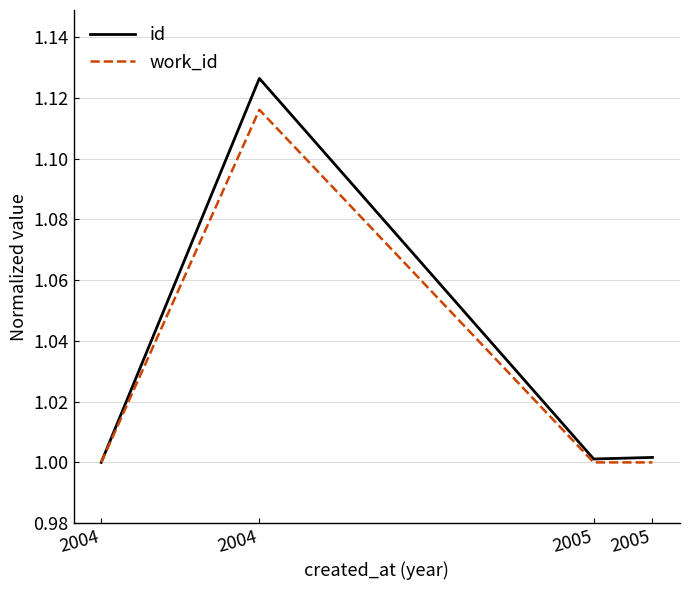

What value does the id series have at 2004?

1.1